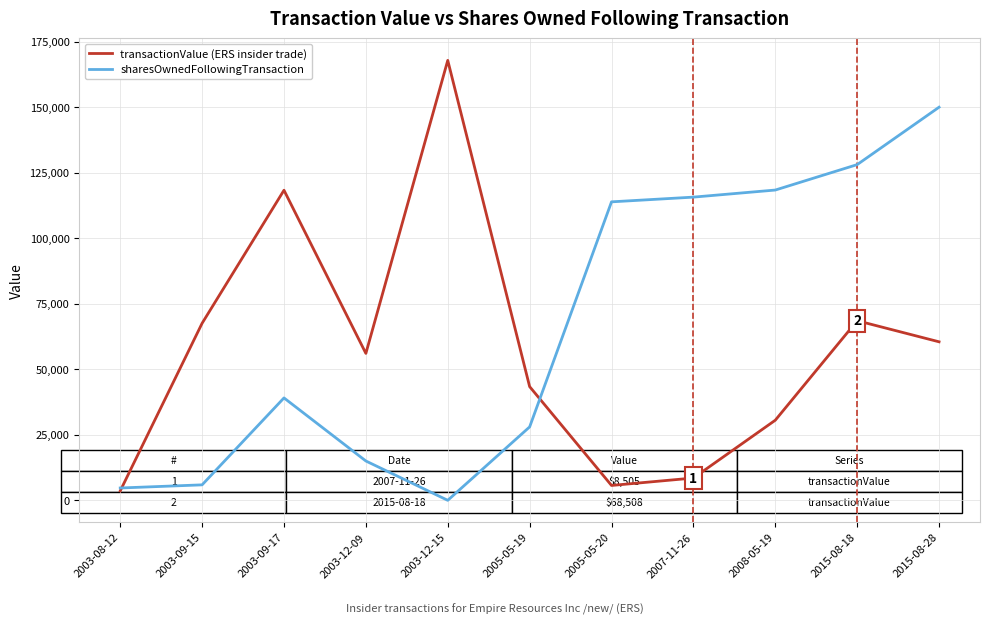

In transactionValue (ERS insider trade), how many points are lower than both neighbors (excluding endpoints)?

2